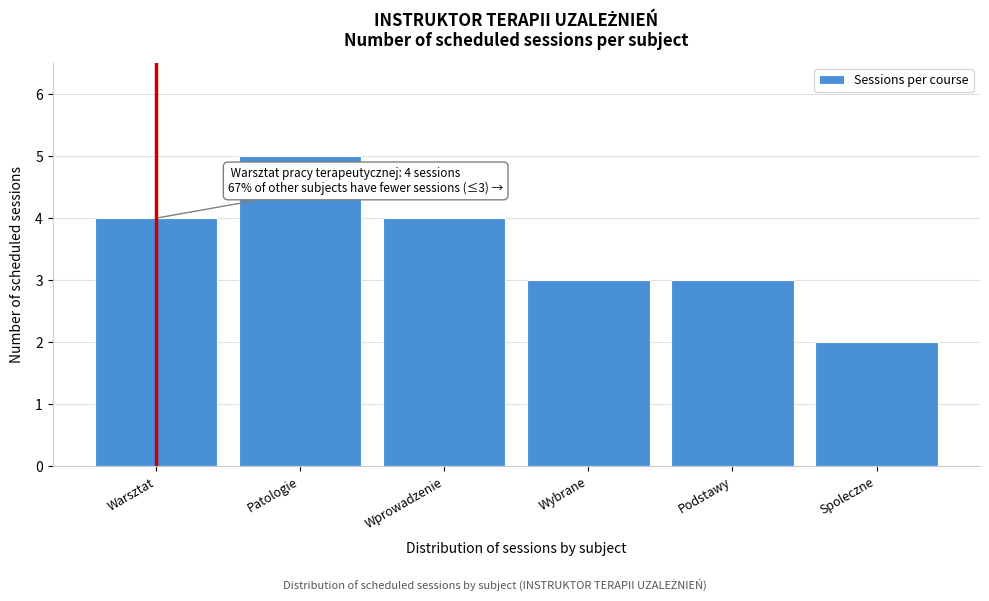

Reading right to left, transcribe all the data shown in this chart.

2	3	3	4	5	4